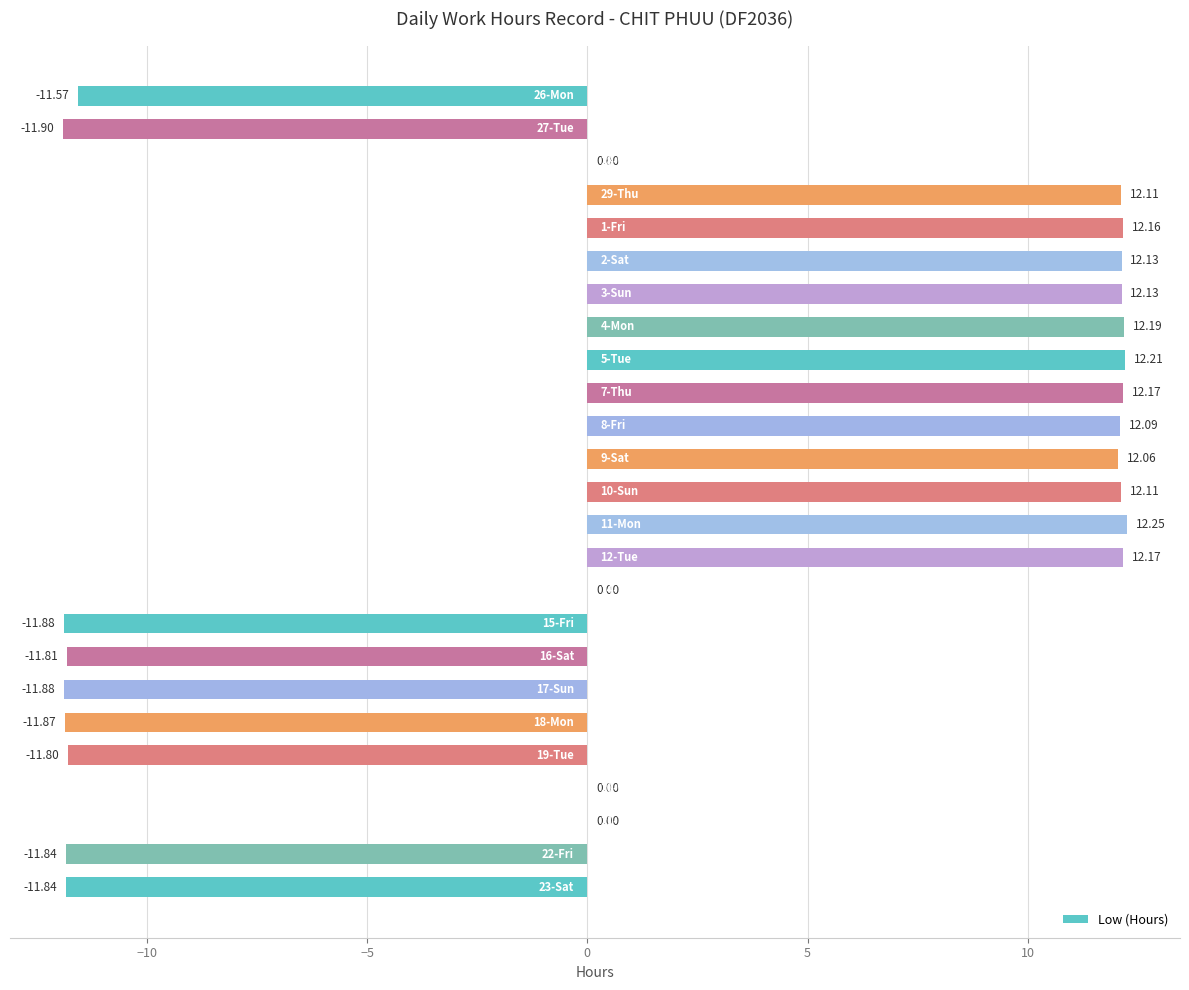

How many distinct data groups are displayed?

1